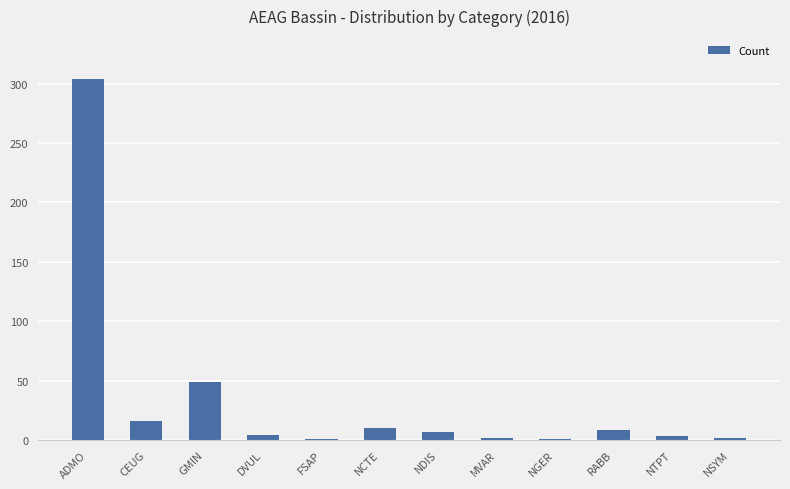

Read the value at NDIS.

7